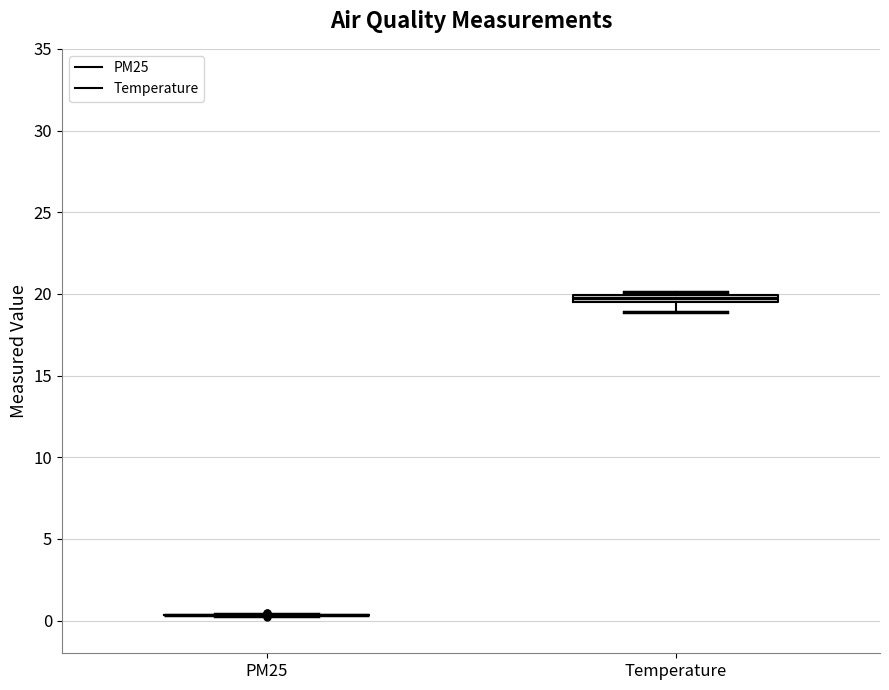

Where does the lower whisker of the box for Temperature end on the y-axis? The values are not printed on the chart, so give them approximately, as read against the axis.

19.0